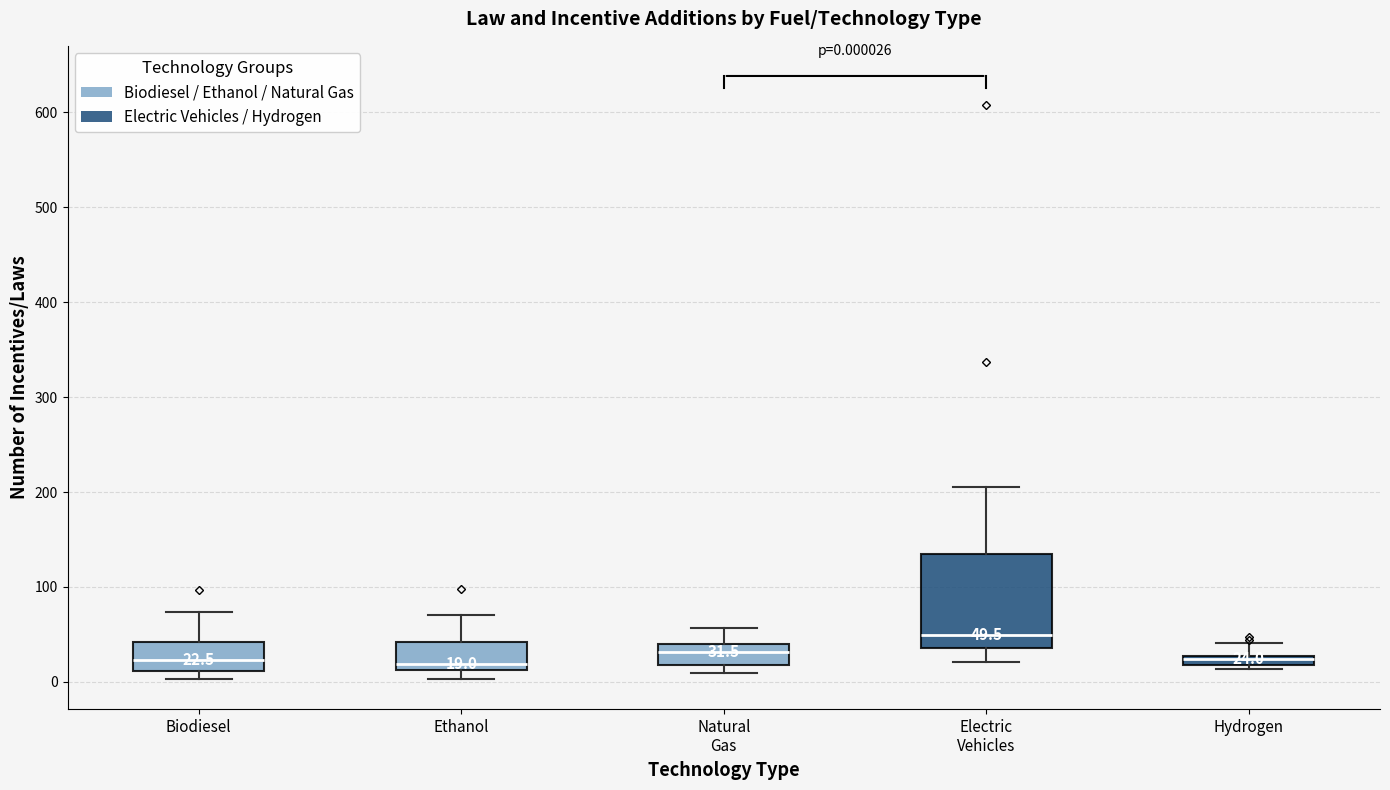

Which box has the highest median line?

Electric Vehicles